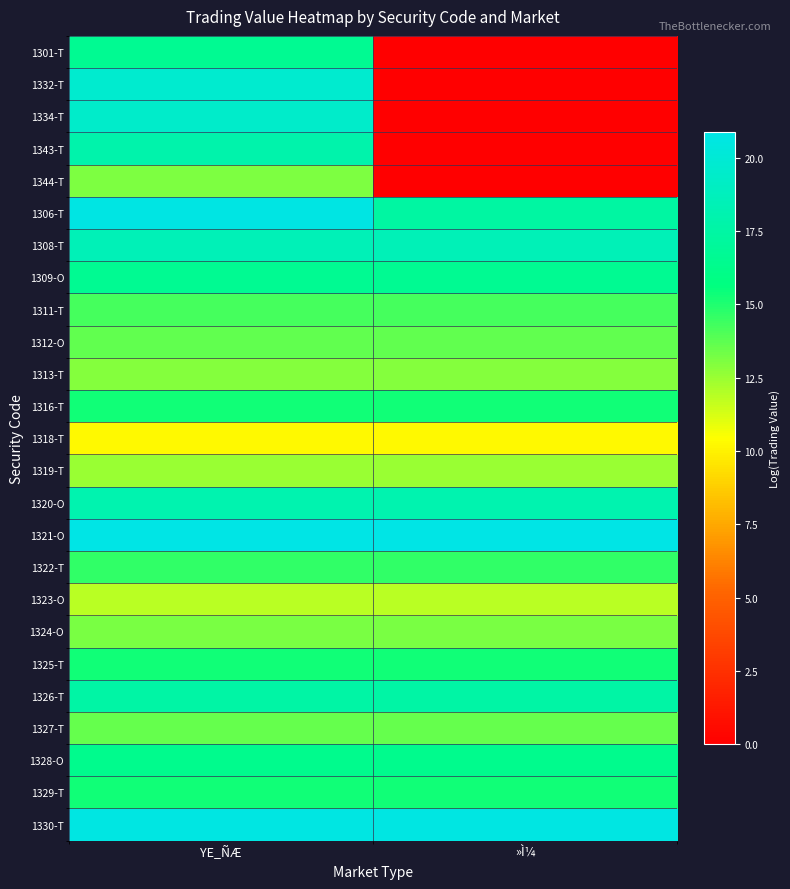

Reading left to right, extract all data points from this chart.

1301-T: YE_ÑÆ=16.6	»Ì¼=0.0
1332-T: YE_ÑÆ=19.7	»Ì¼=0.0
1334-T: YE_ÑÆ=19.5	»Ì¼=0.0
1343-T: YE_ÑÆ=17.9	»Ì¼=0.0
1344-T: YE_ÑÆ=13.1	»Ì¼=0.0
1306-T: YE_ÑÆ=20.8	»Ì¼=17.4
1308-T: YE_ÑÆ=18.4	»Ì¼=18.4
1309-O: YE_ÑÆ=16.6	»Ì¼=16.6
1311-T: YE_ÑÆ=14.2	»Ì¼=14.2
1312-O: YE_ÑÆ=13.6	»Ì¼=13.6
1313-T: YE_ÑÆ=12.9	»Ì¼=12.9
1316-T: YE_ÑÆ=15.3	»Ì¼=15.3
1318-T: YE_ÑÆ=10.2	»Ì¼=10.2
1319-T: YE_ÑÆ=12.5	»Ì¼=12.5
1320-O: YE_ÑÆ=18.0	»Ì¼=18.0
1321-O: YE_ÑÆ=20.9	»Ì¼=20.9
1322-T: YE_ÑÆ=14.6	»Ì¼=14.6
1323-O: YE_ÑÆ=11.9	»Ì¼=11.9
1324-O: YE_ÑÆ=13.2	»Ì¼=13.2
1325-T: YE_ÑÆ=15.3	»Ì¼=15.3
1326-T: YE_ÑÆ=17.5	»Ì¼=17.5
1327-T: YE_ÑÆ=13.5	»Ì¼=13.5
1328-O: YE_ÑÆ=16.3	»Ì¼=16.3
1329-T: YE_ÑÆ=15.3	»Ì¼=15.3
1330-T: YE_ÑÆ=20.6	»Ì¼=20.6